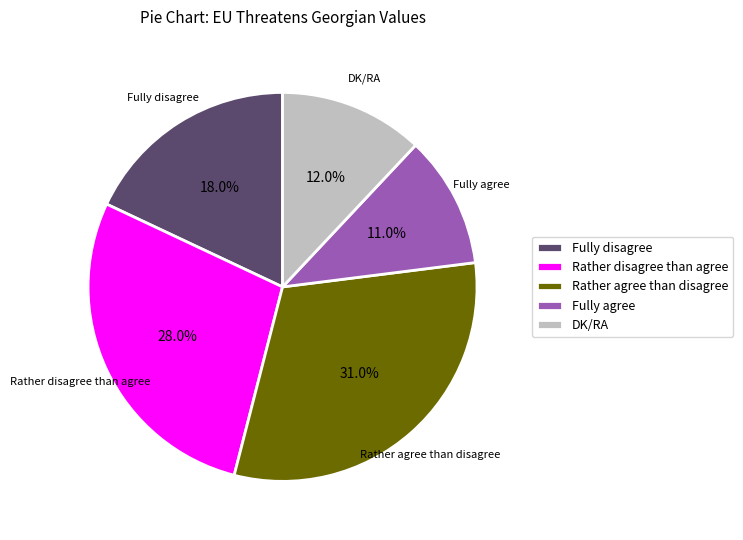

What is the smallest slice in the pie chart?

Fully agree